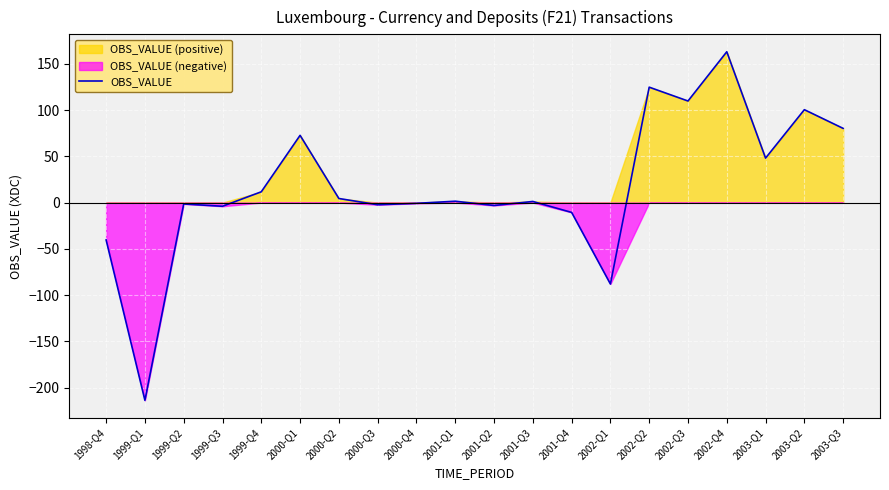

True or false: the data has more than 1 interior local peaks.

True